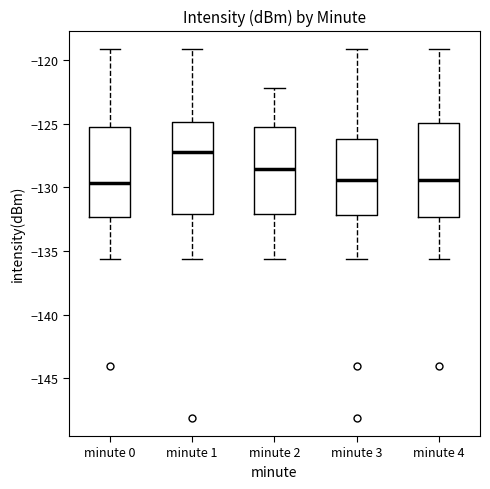

Reading left to right, read every box against the y-axis: the position of its median line, the range the box covers, and the ends of its whiskers. The values are not printed on the chart, so give them approximately, as read against the axis.

minute 0: median -129.5, box -132.5 to -125.5, whiskers -135.5 to -119.0
minute 1: median -127.5, box -132.0 to -125.0, whiskers -135.5 to -119.0
minute 2: median -128.5, box -132.0 to -125.5, whiskers -135.5 to -122.0
minute 3: median -129.5, box -132.0 to -126.0, whiskers -135.5 to -119.0
minute 4: median -129.5, box -132.5 to -125.0, whiskers -135.5 to -119.0